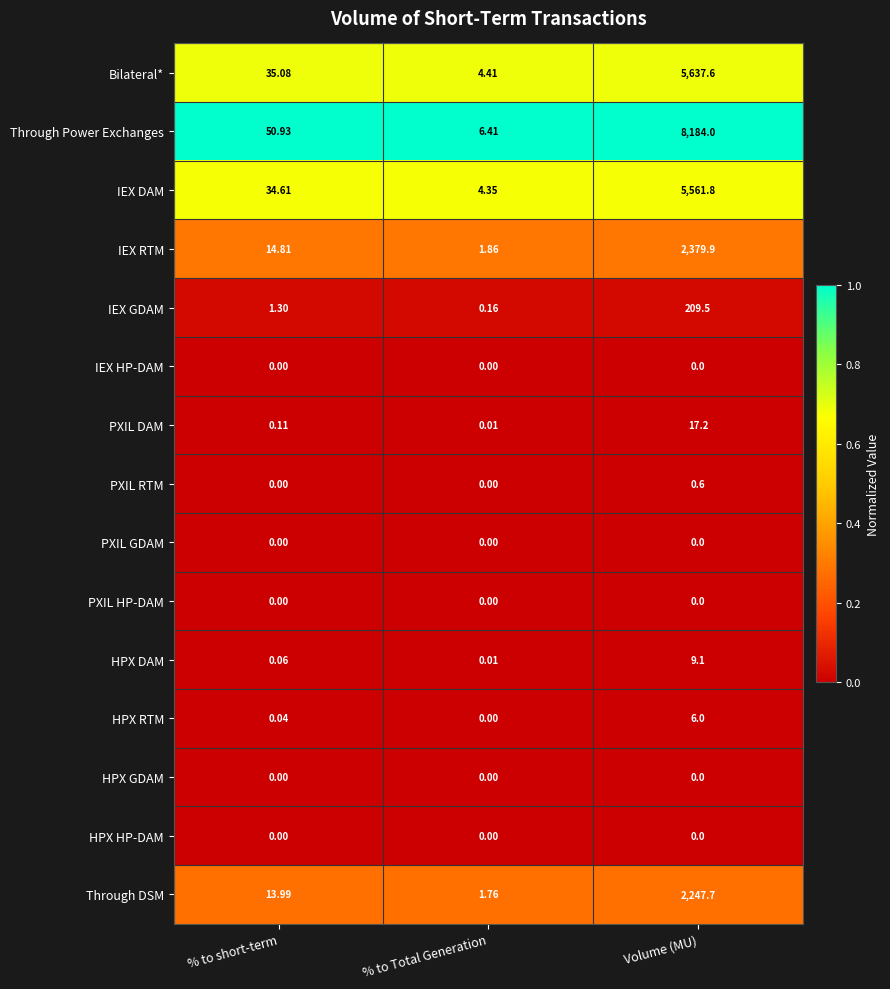

Which series has the widest spread of values?

Through Power Exchanges